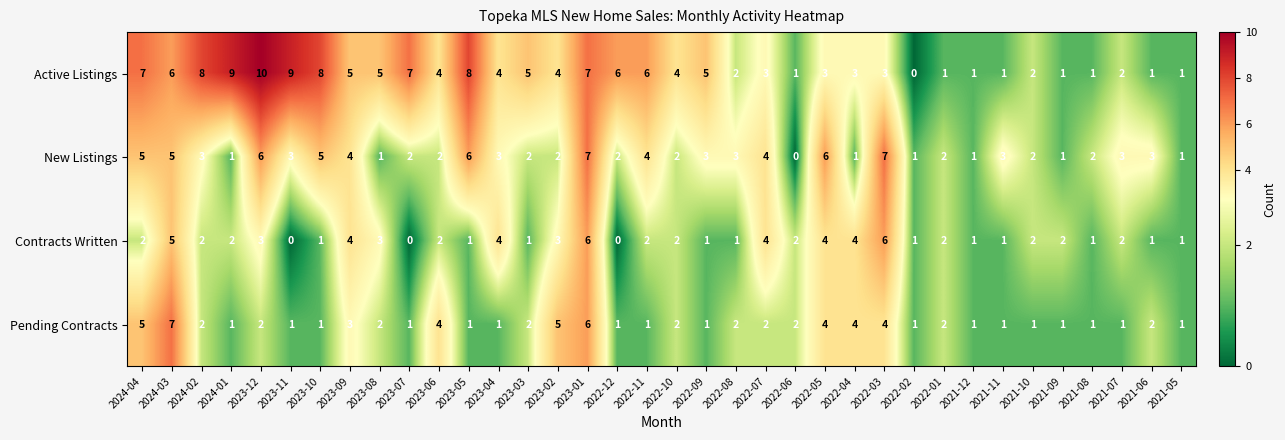

Which category has the highest value across all series?

2023-12